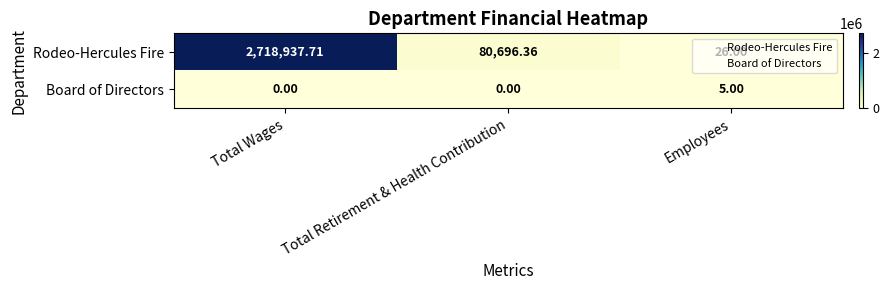

Which series has the largest total across all categories?

Rodeo-Hercules Fire